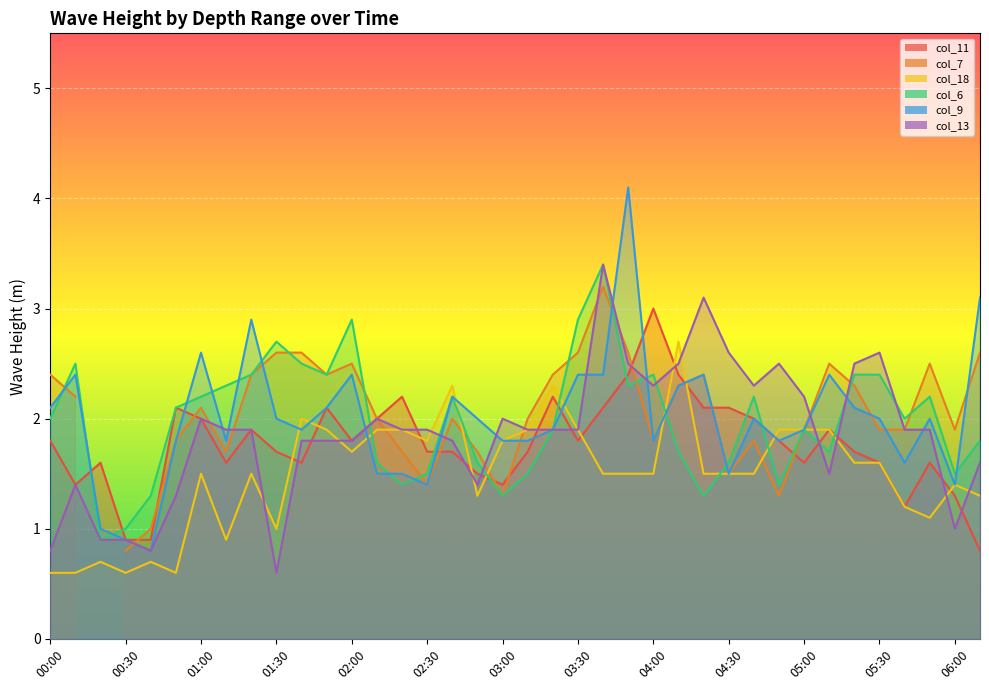

The value of col_6 at 03:20 is 1.9. True or false?

True